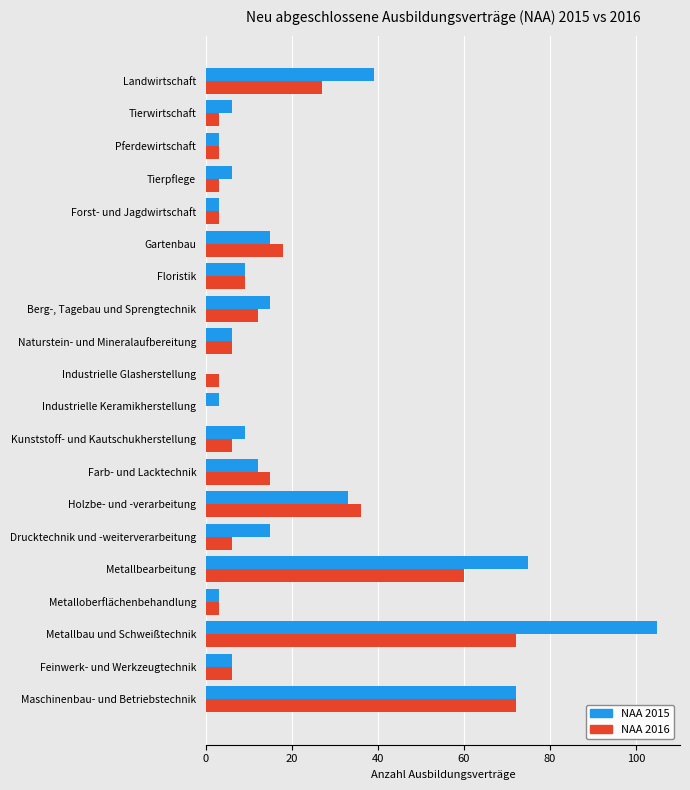

How many data points does each series have?

20